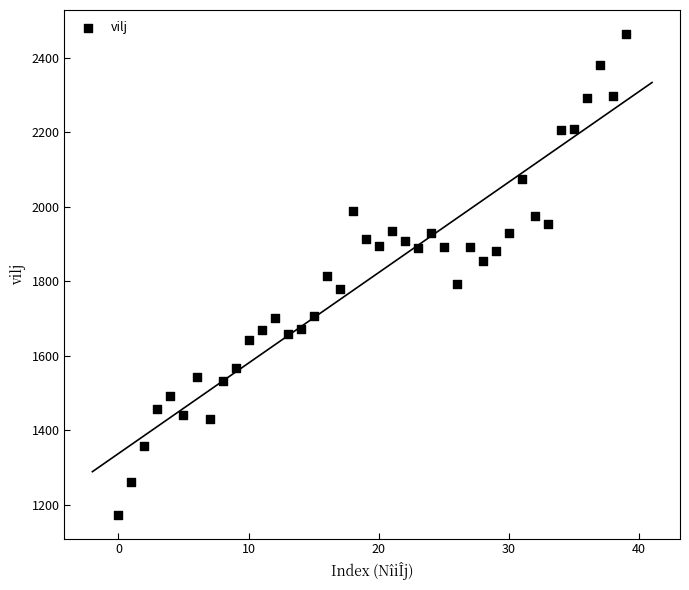

What is the range of Y values (max minus min)?

1289